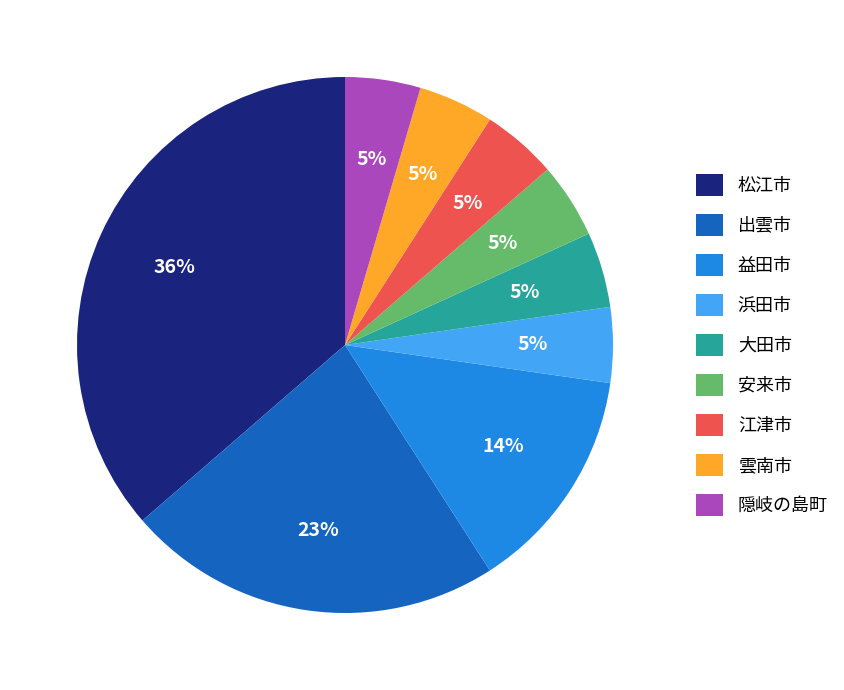

How many segments does this pie chart have?

9